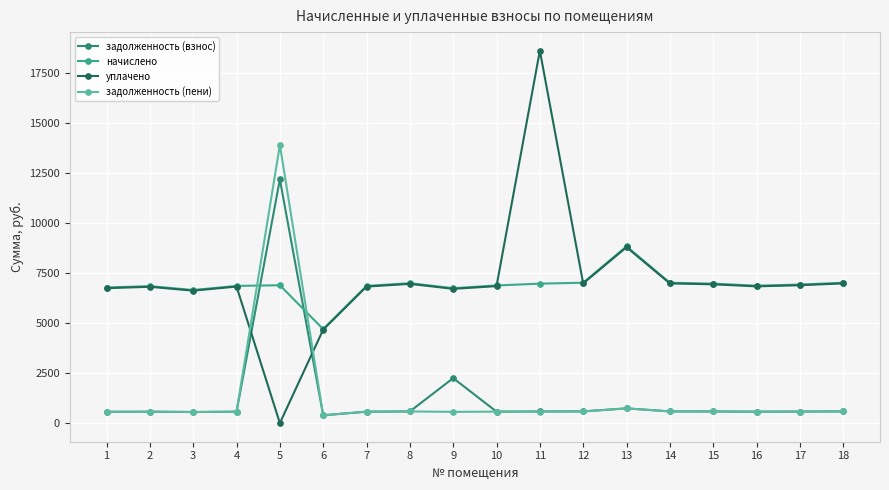

What are all the series names shown in the legend?

задолженность (взнос), начислено, уплачено, задолженность (пени)